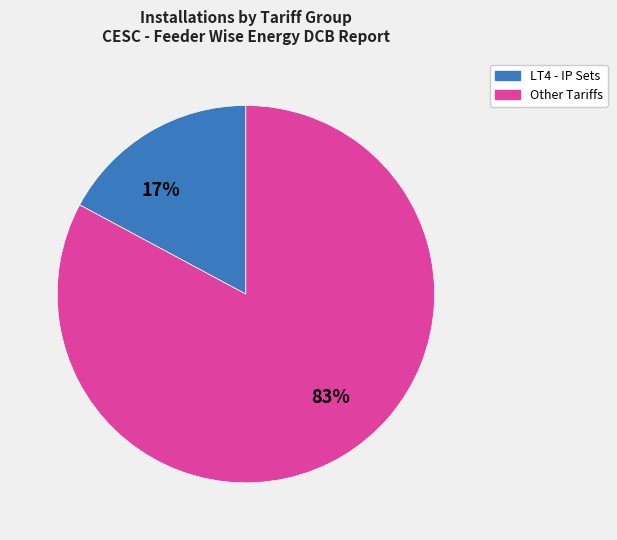

Is there any slice that represents more than half of the pie?

Yes